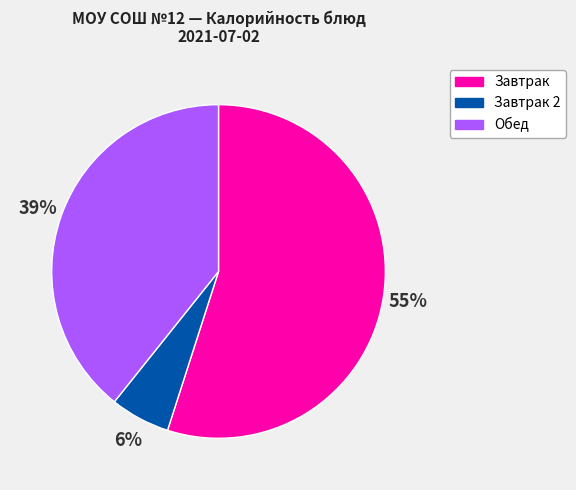

To the nearest percent, what is the average slice percentage?

33%